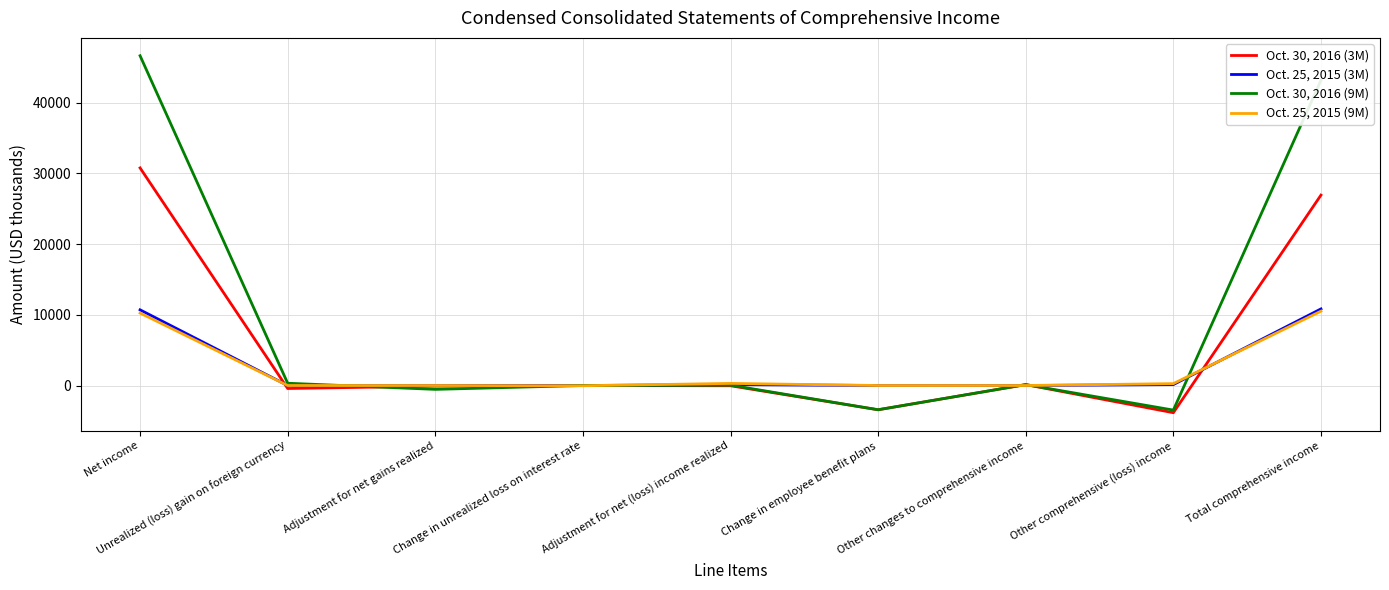

Which series has the widest spread of values?

Oct. 30, 2016 (9M)